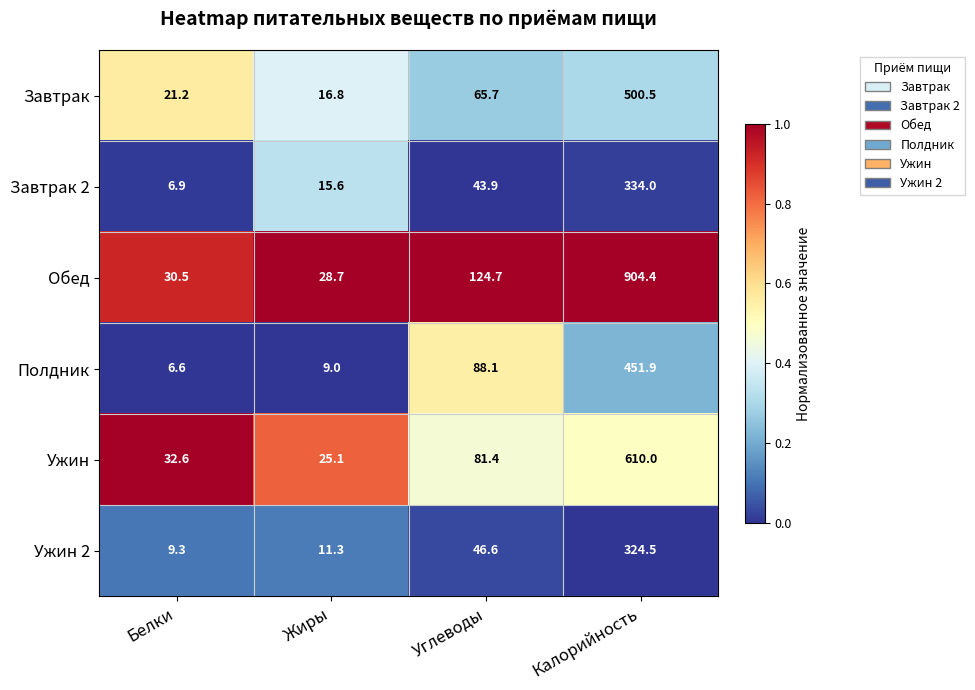

At which category is the sum across all series the highest?

Калорийность